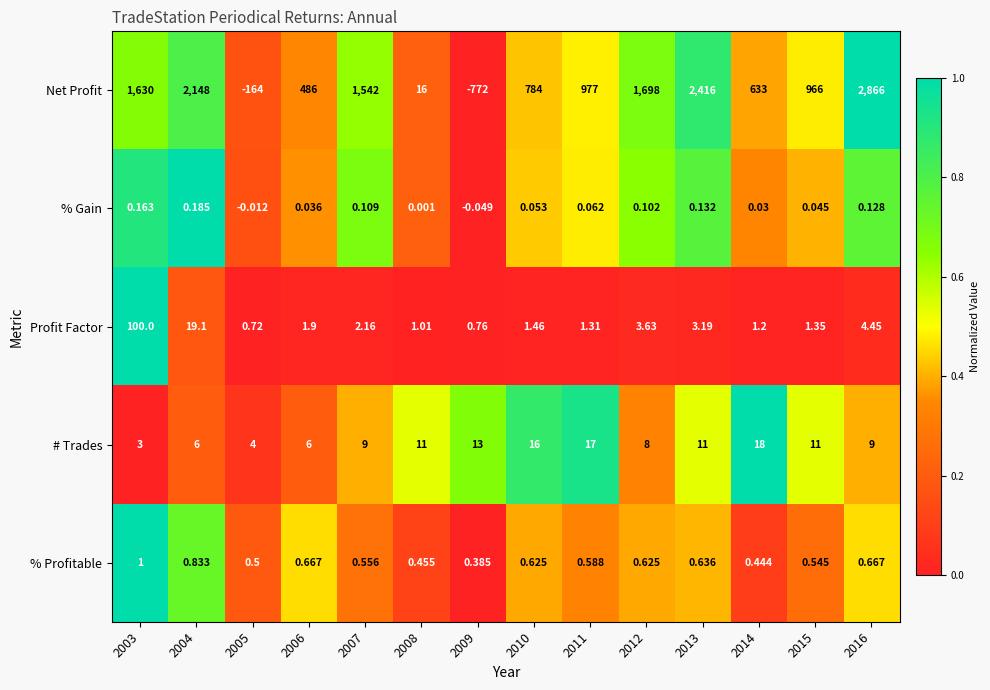

Is the value of # Trades at 2014 greater than the value of % Gain at 2008?

Yes